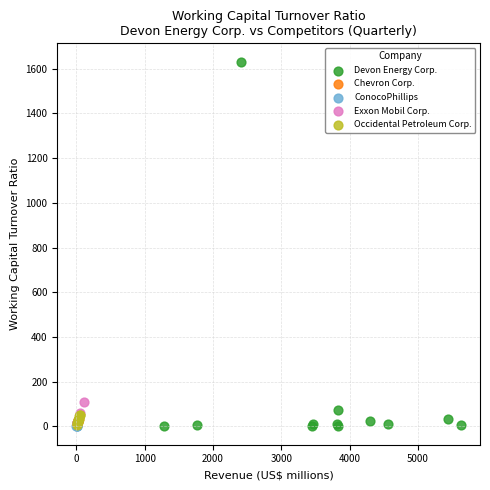

Which series has the largest Y range (max minus min)?

Devon Energy Corp.